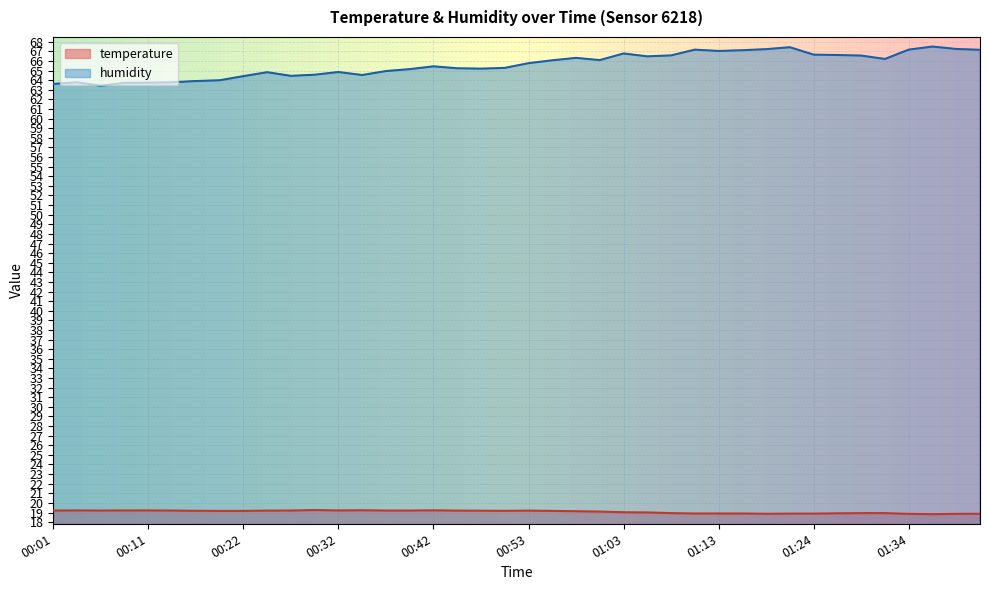

Does the chart display data point markers on the line(s)?

No